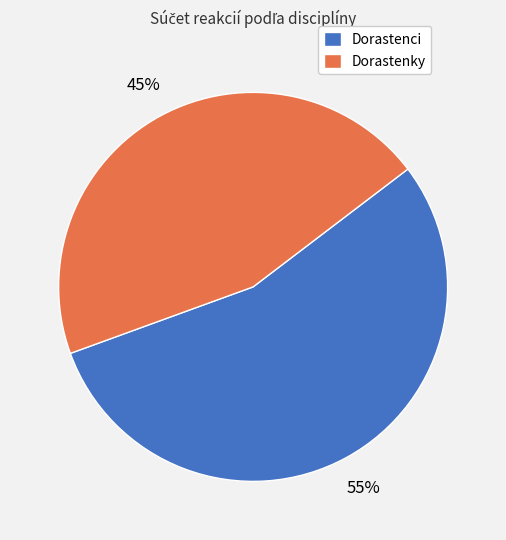

Is it true that Dorastenci is 55% of the pie?

True